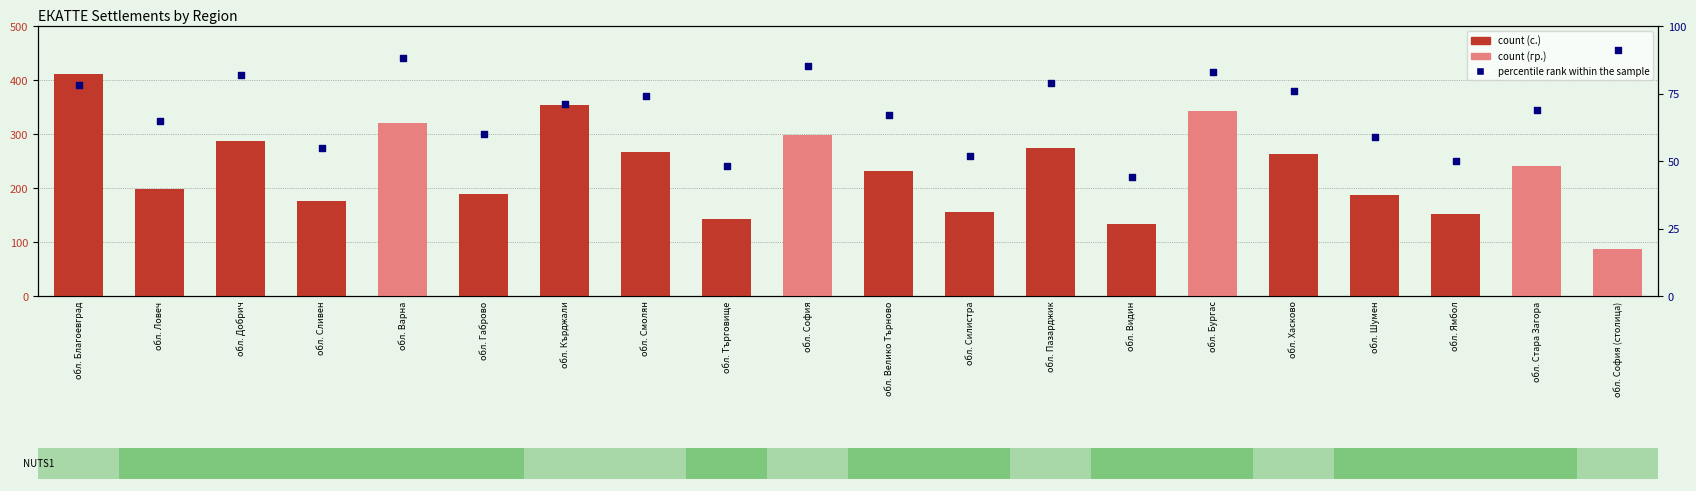

Which series contains the highest Y value?

count